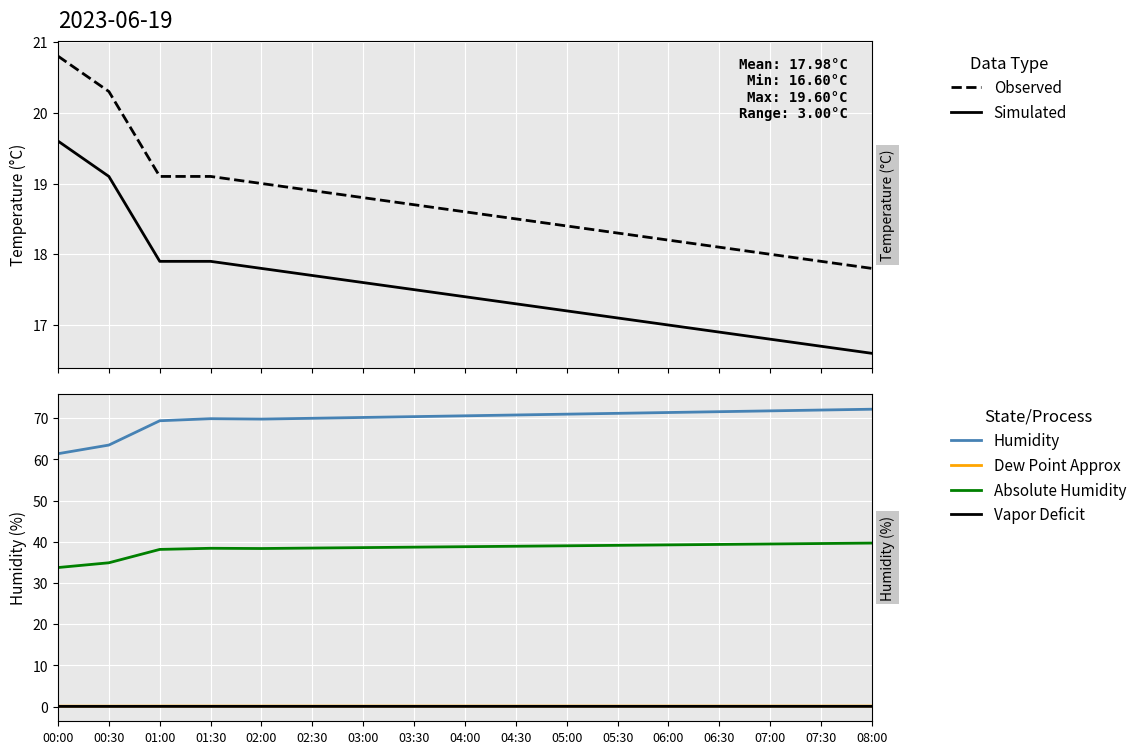

The value of Dew Point Approx at 00:30 is 0.1. True or false?

False